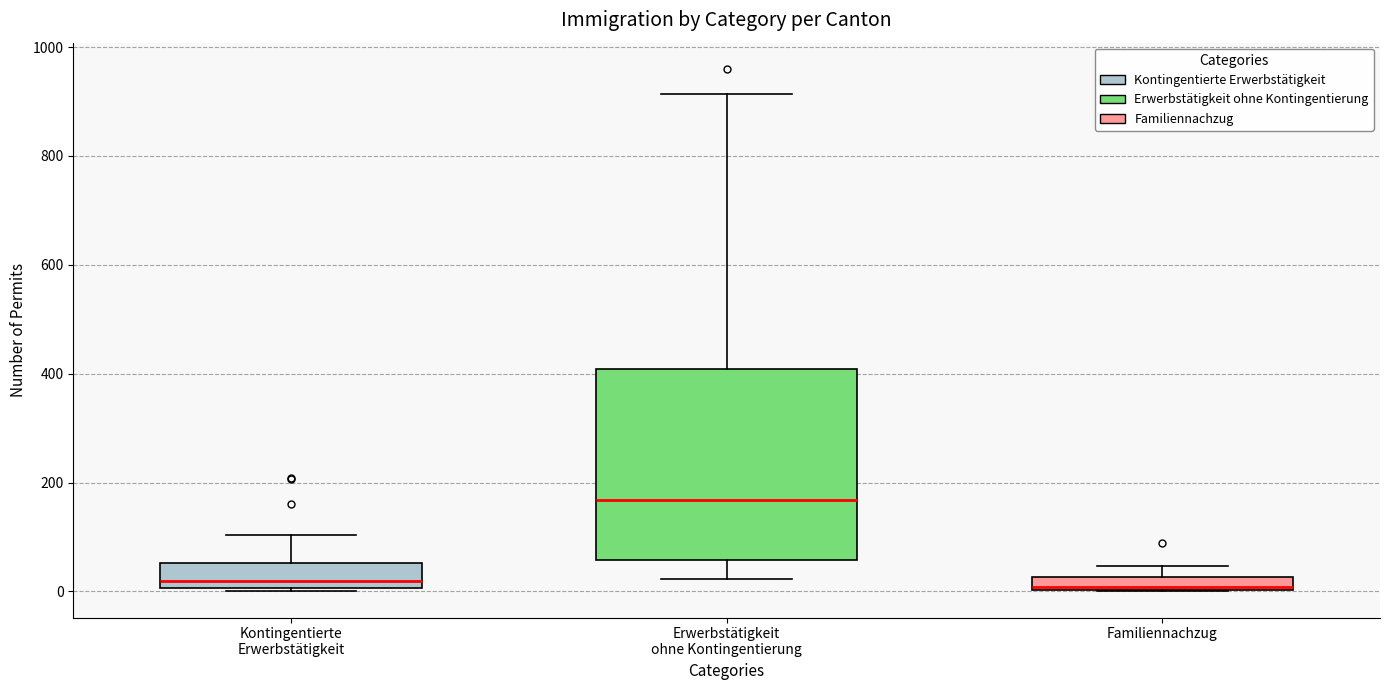

Where is the lower edge of the box for Familiennachzug on the y-axis? The values are not printed on the chart, so give them approximately, as read against the axis.

0